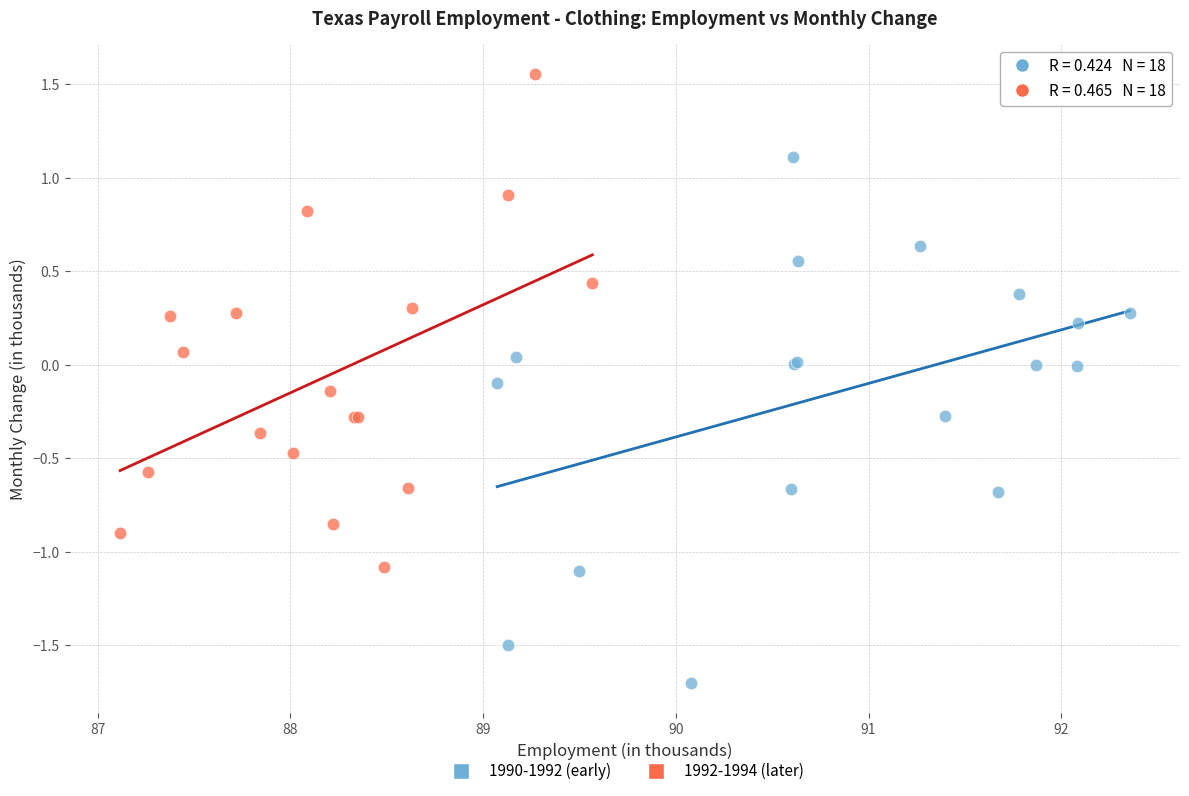

Which series has the widest spread of Y values?

1990-1992 (early)